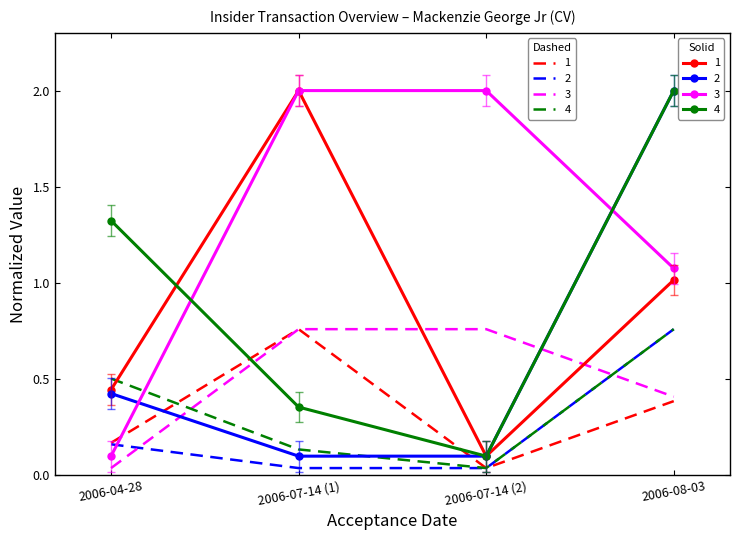

What position from the left is 2006-08-03?

4